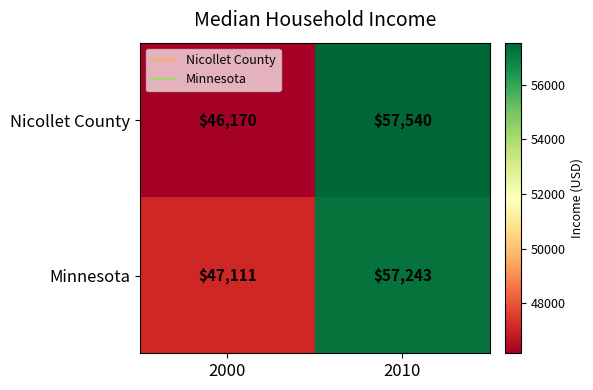

What is the maximum value for Minnesota?

57243